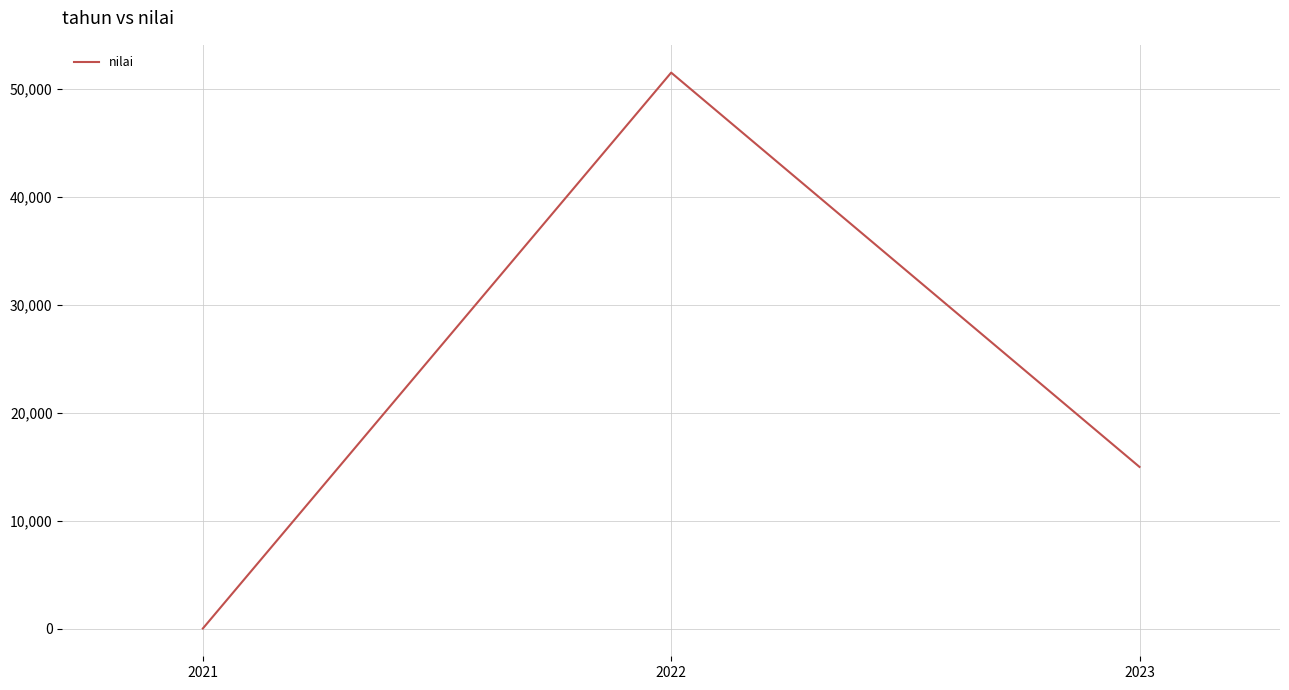

True or false: the data shows 15000 at 2023.

True